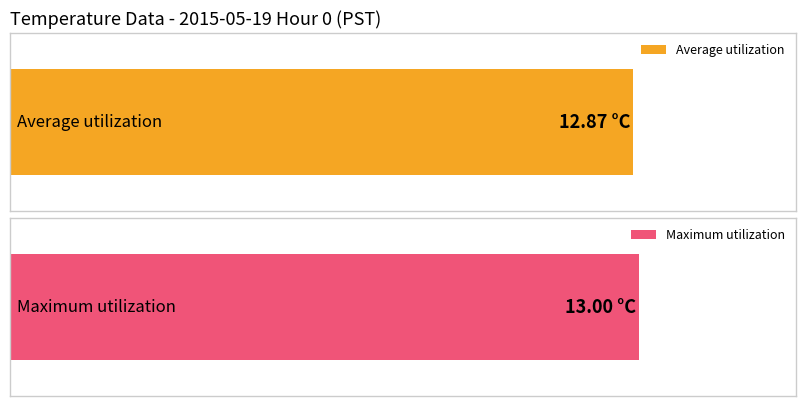

Is the value of Maximum utilization at 12 greater than the value of Average utilization at 18?

Yes